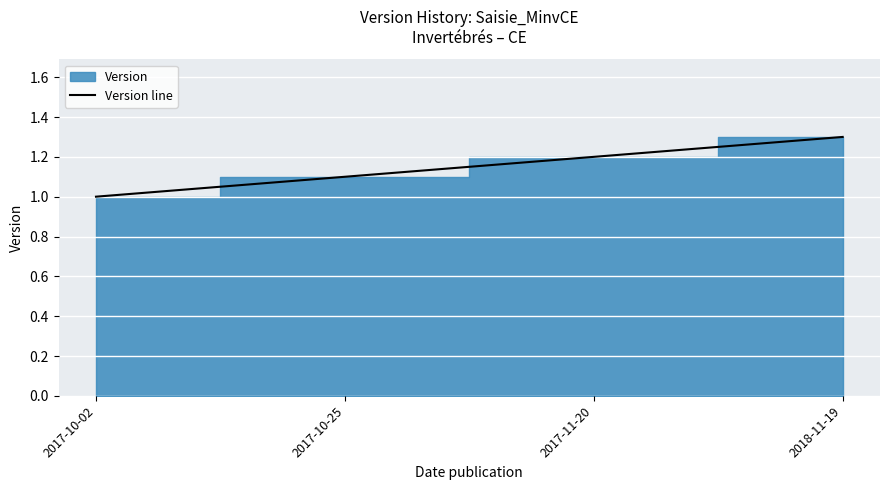

Does the chart display data point markers on the line(s)?

No